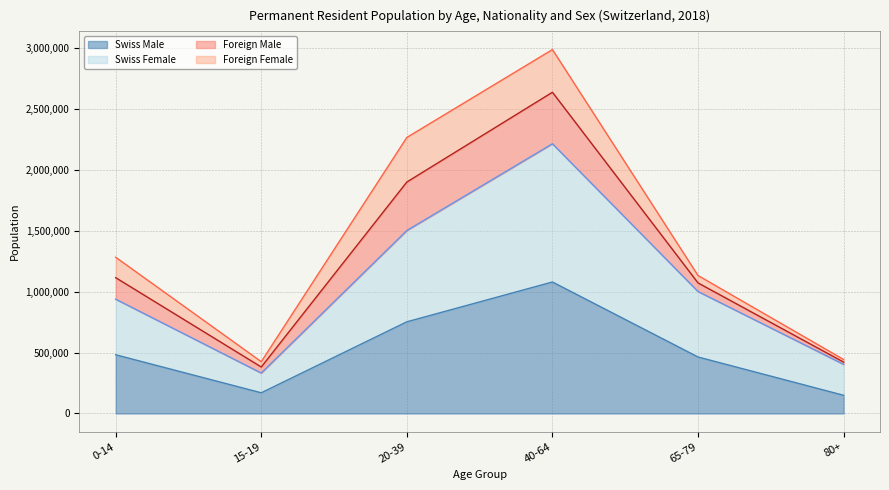

True or false: Swiss Male has more than 2 points higher than both neighbors.

False